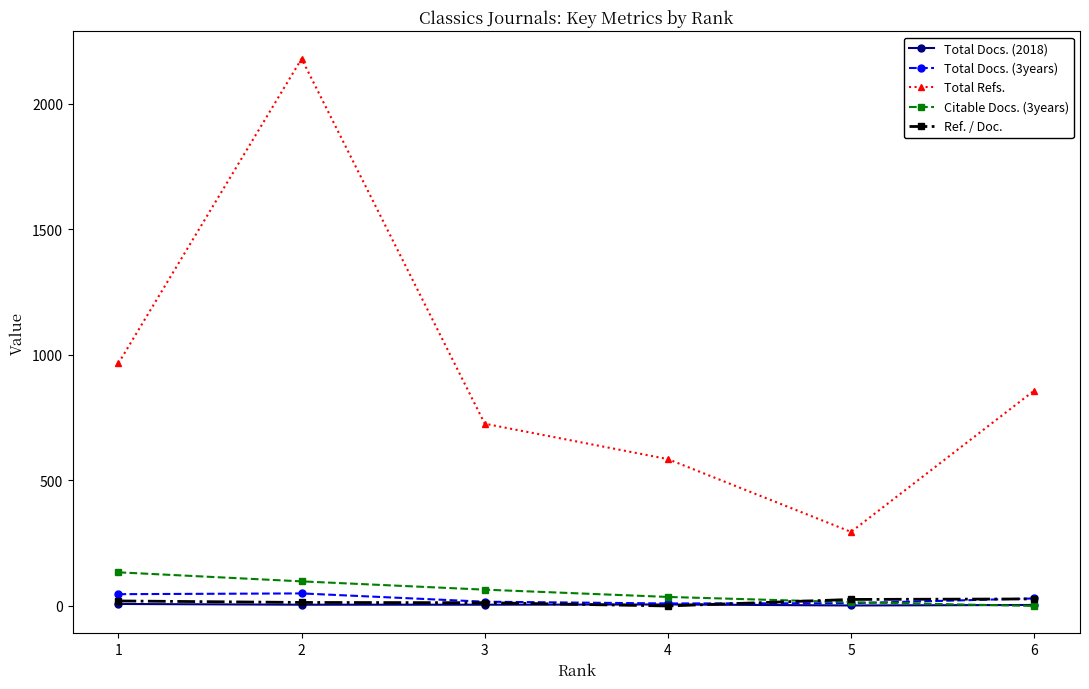

How many interior local peaks does the Total Refs. series have?

1